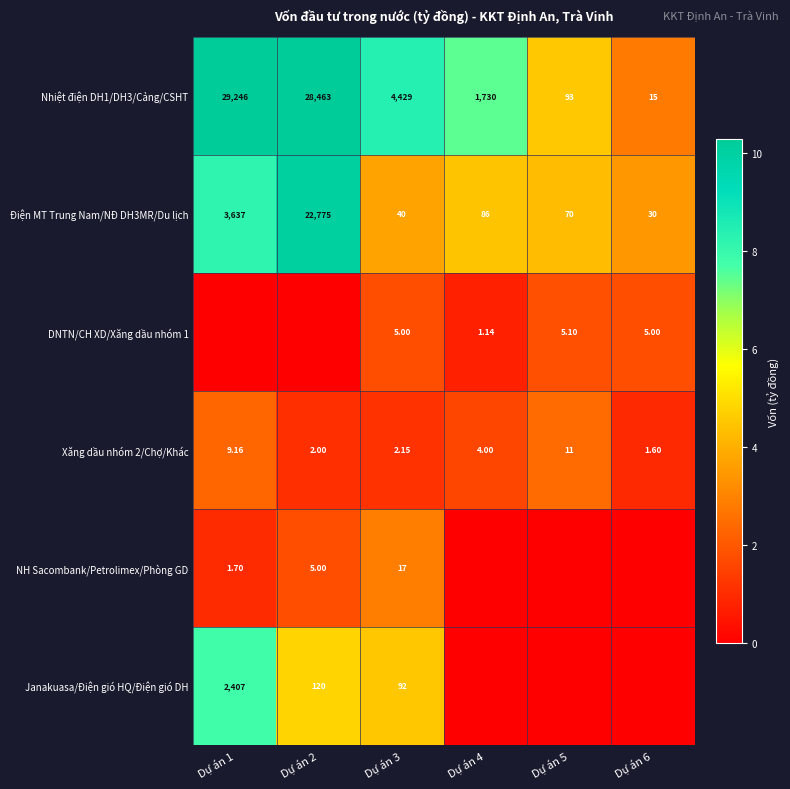

Is the value of Xăng dầu nhóm 2/Chợ/Khác at Dự án 1 greater than the value of DNTN/CH XD/Xăng dầu nhóm 1 at Dự án 6?

Yes